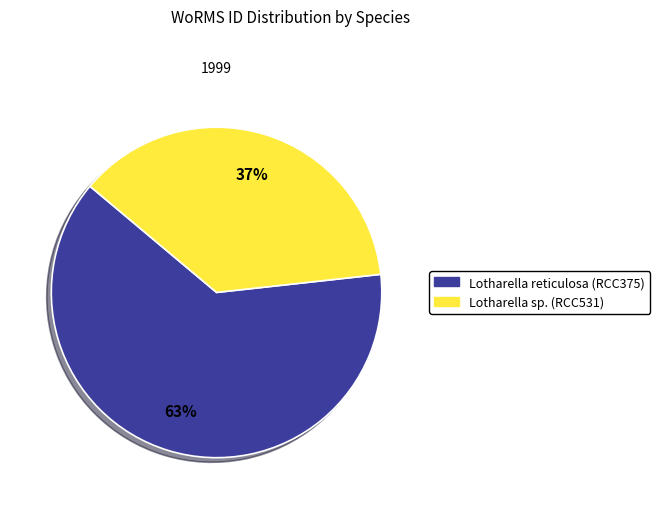

Is there a majority slice in this chart?

Yes